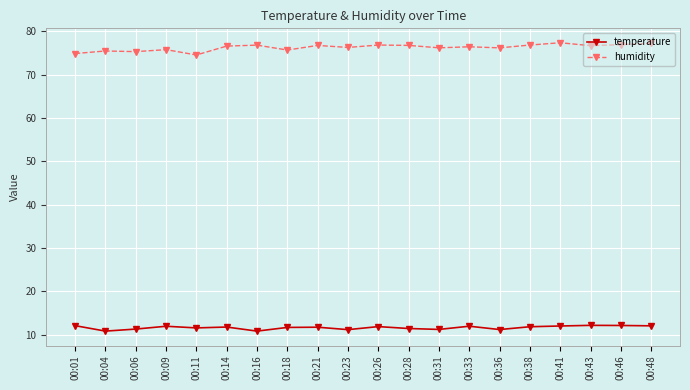

Which series has the largest range (max minus min)?

humidity